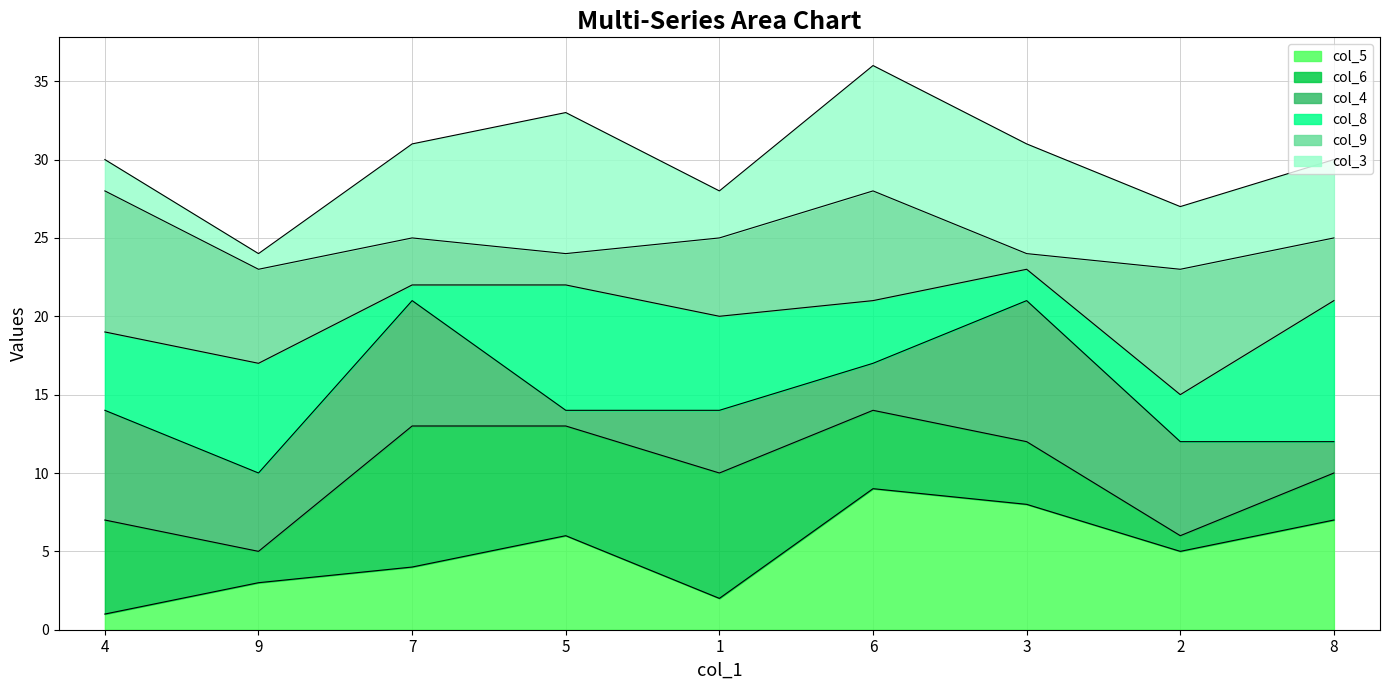

Between 6 and 2, which series saw the biggest shift?

col_3 (7-day rolling average)